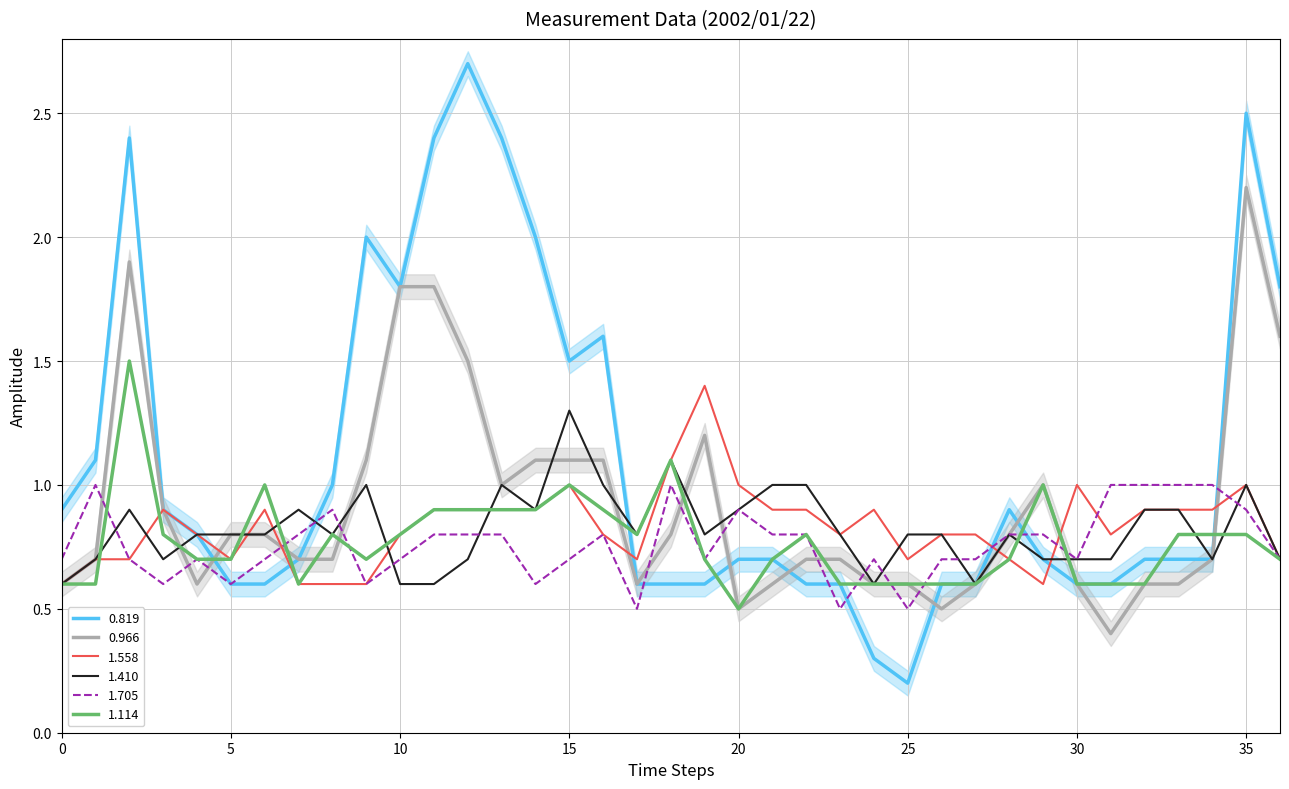

The value of 0.966 at 17 is 0.6. True or false?

True